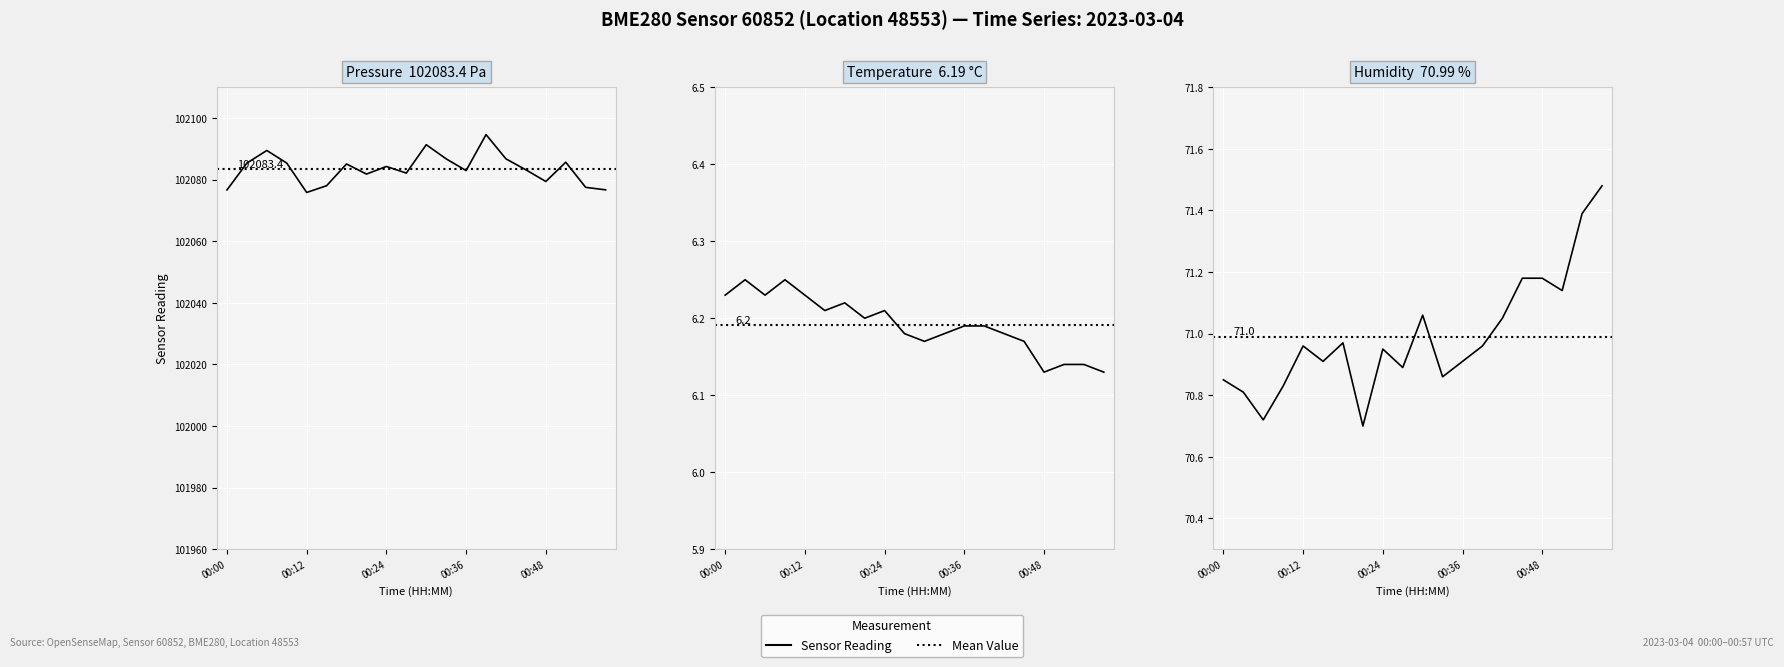

How many Temperature (°C) values are between 6 and 7?

20